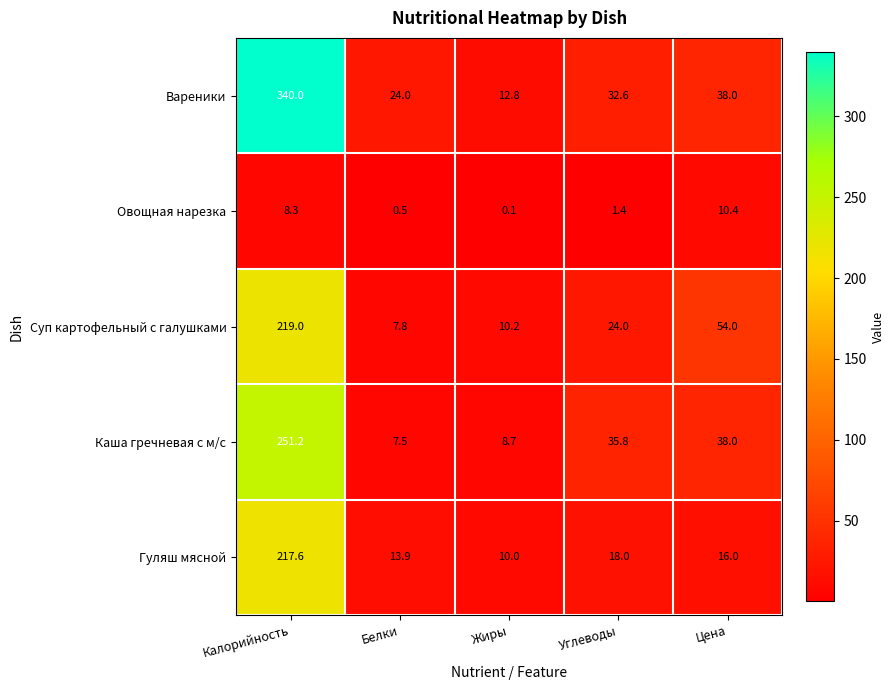

At which label does Суп картофельный с галушками first exceed 24?

Калорийность